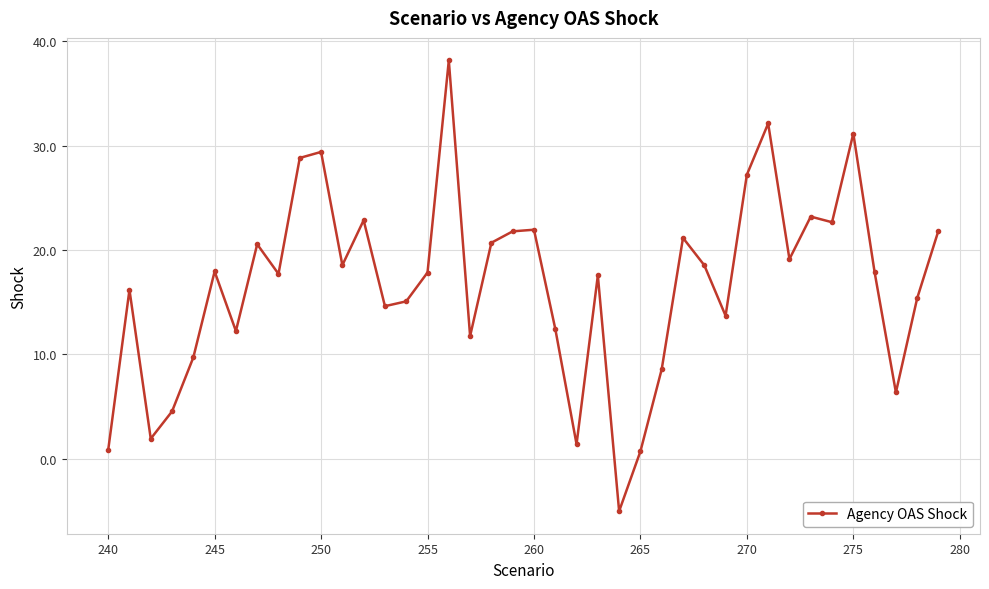

True or false: there are more than 2 points higher than both neighbors.

True